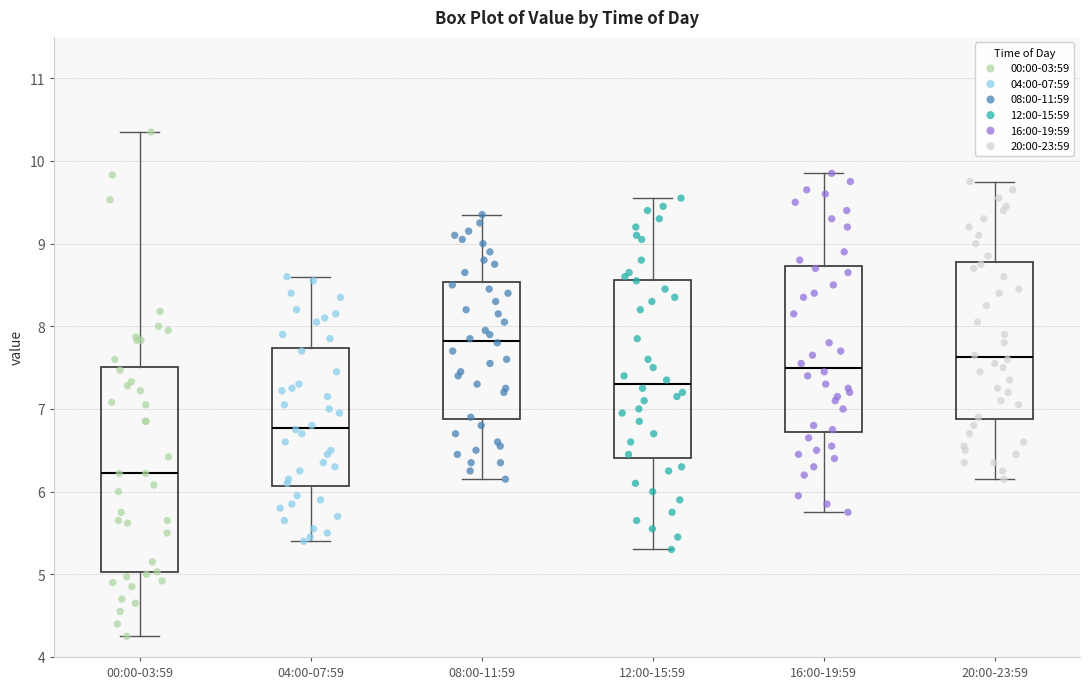

Where is the upper edge of the box for 16:00-19:59 on the y-axis? The values are not printed on the chart, so give them approximately, as read against the axis.

8.7